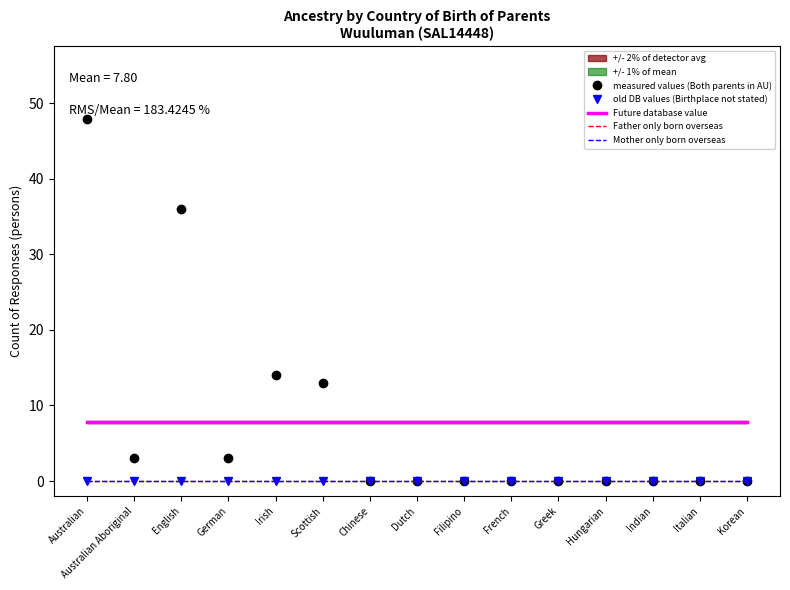

What are all the series names shown in the legend?

measured values (Both parents in AU), old DB values (Birthplace not stated), Future database value, Father only born overseas, Mother only born overseas